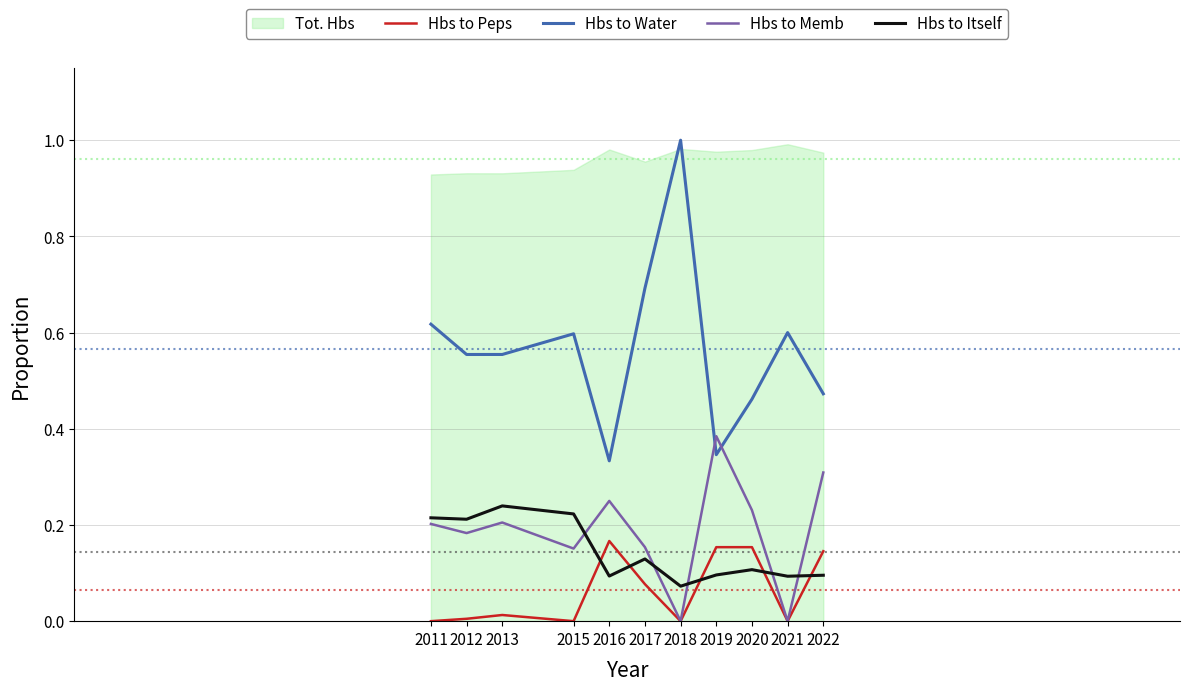

Which series has the widest spread of values?

Hbs to Water